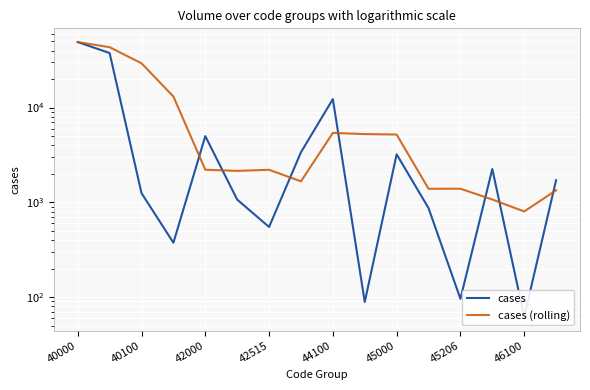

What is the difference between the maximum and minimum values in the cases (rolling) series?

48309.0